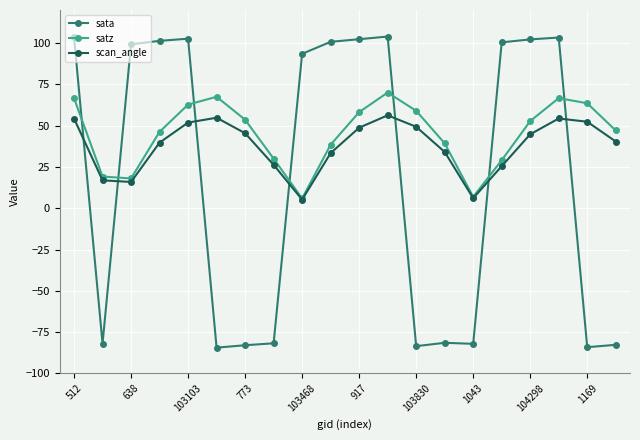

Which series has the widest spread of values?

sata